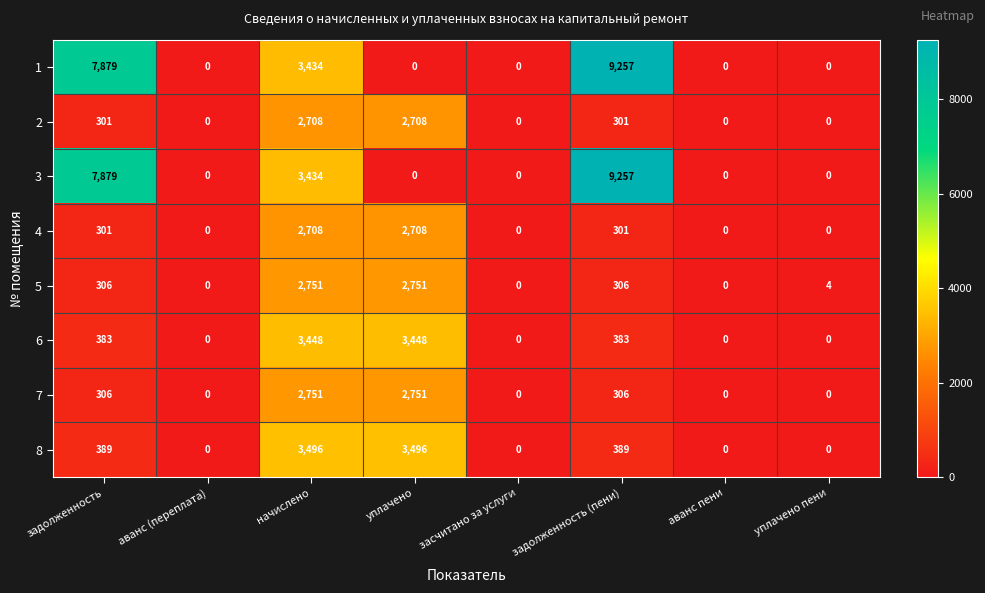

What is the difference between the highest and lowest values at задолженность?

7578